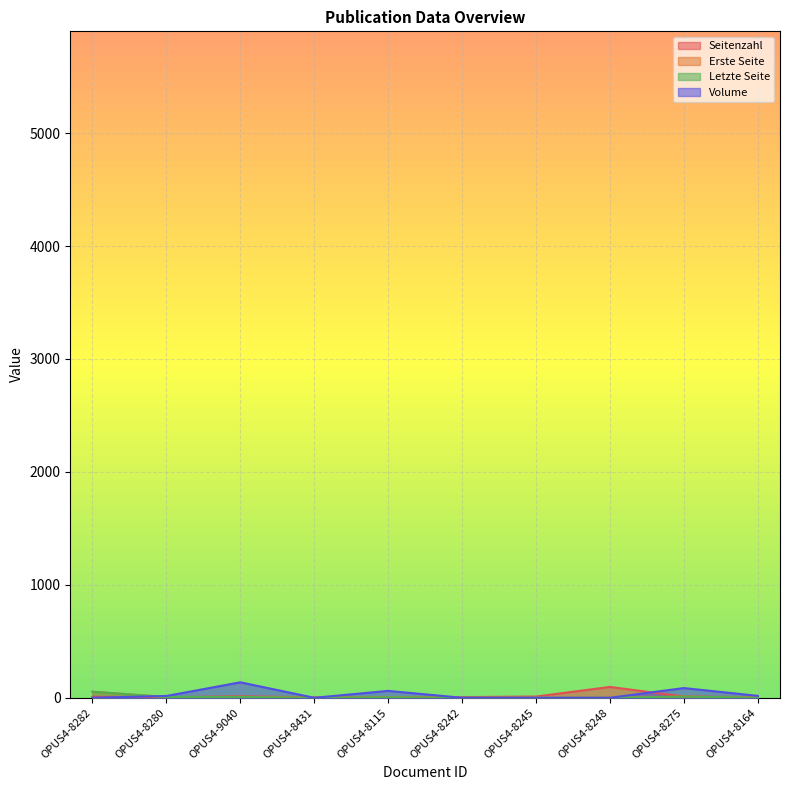

The Letzte Seite series shows 4.5 at OPUS4-8115. True or false?

True